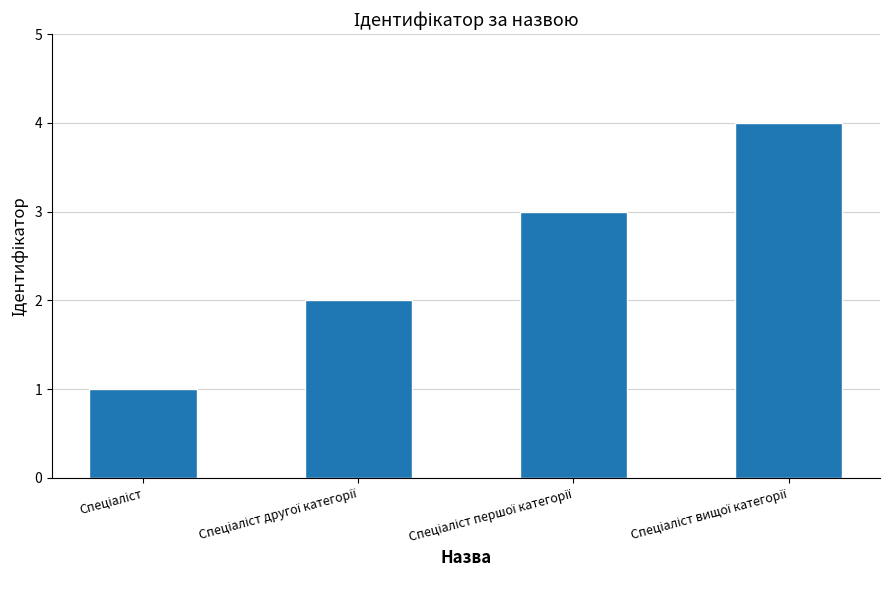

What is the maximum value shown in the chart?

4